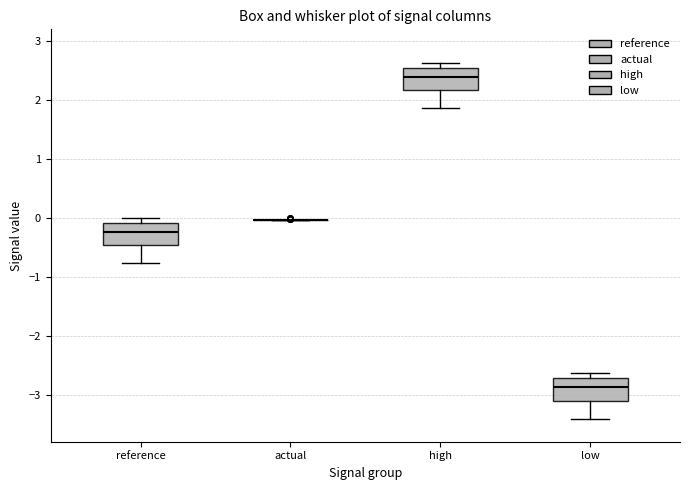

Reading left to right, transcribe this box plot: for each box, give where its median line is, the range the box spans, and where its two whiskers end, as read against the y-axis. The values are not printed on the chart, so give them approximately, as read against the axis.

reference: median -0.2, box -0.5 to -0.1, whiskers -0.8 to 0.0
actual: box collapsed to a line at 0.0, whiskers 0.0 to 0.0
high: median 2.4, box 2.2 to 2.5, whiskers 1.9 to 2.6
low: median -2.9, box -3.1 to -2.7, whiskers -3.4 to -2.6